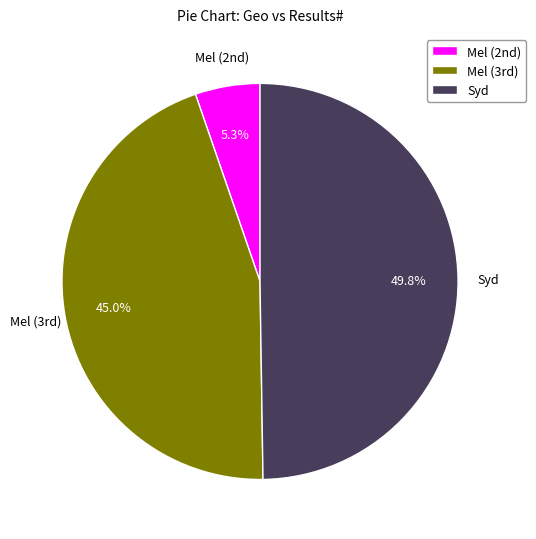

Which slice is the smallest?

Mel (2nd)